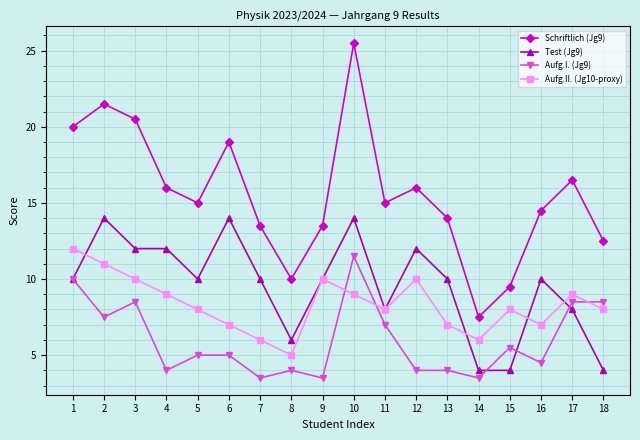

What is the smallest value displayed?

3.5